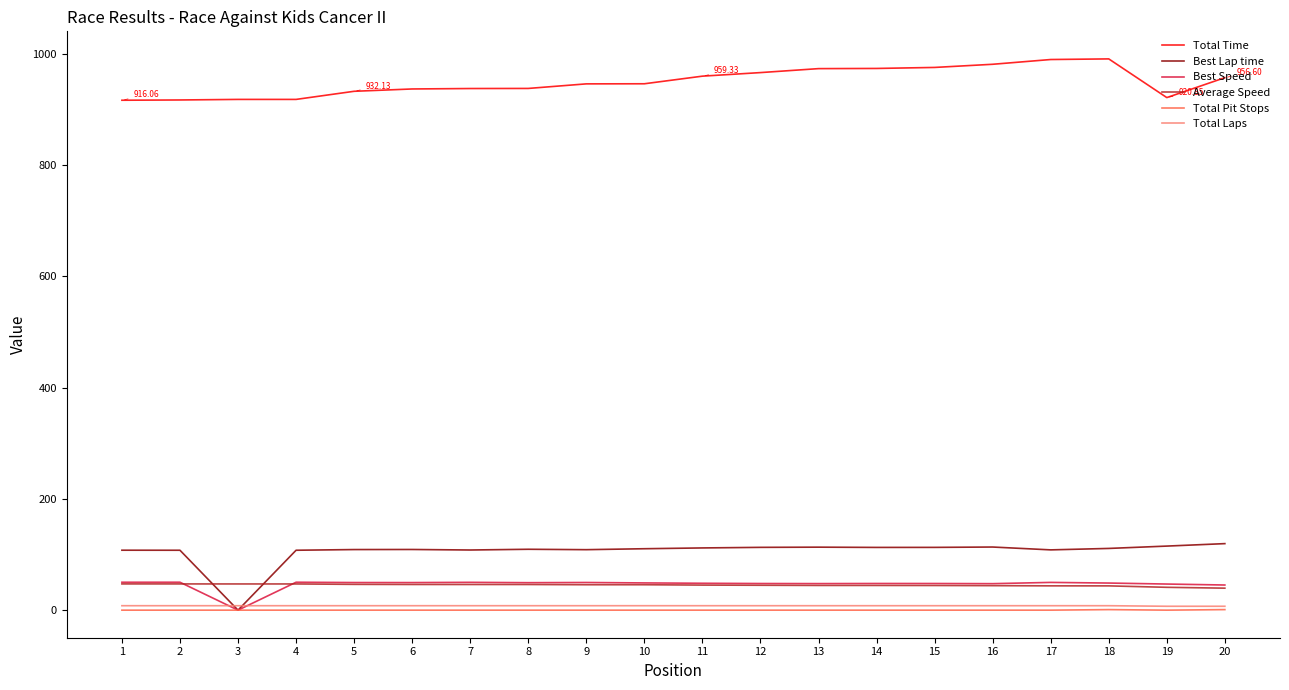

Which category has the lowest value in the Best Speed series?

3